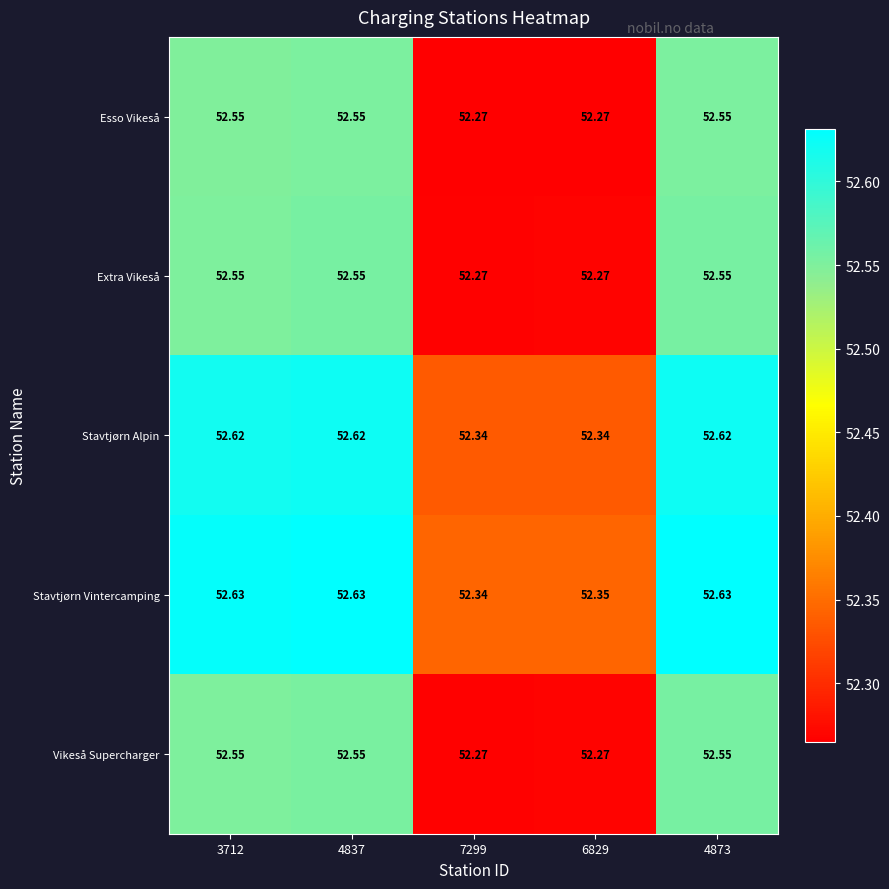

Is the value of Extra Vikeså at 4873 greater than the value of Stavtjørn Vintercamping at 3712?

No